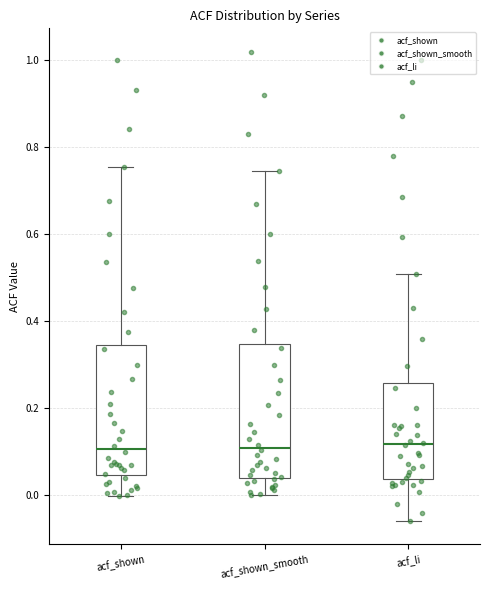

Reading left to right, read every box against the y-axis: the position of its median line, the range the box covers, and the ends of its whiskers. The values are not printed on the chart, so give them approximately, as read against the axis.

acf_shown: median 0.10, box 0.04 to 0.34, whiskers 0.00 to 0.76
acf_shown_smooth: median 0.12, box 0.04 to 0.34, whiskers 0.00 to 0.74
acf_li: median 0.12, box 0.04 to 0.26, whiskers -0.06 to 0.50